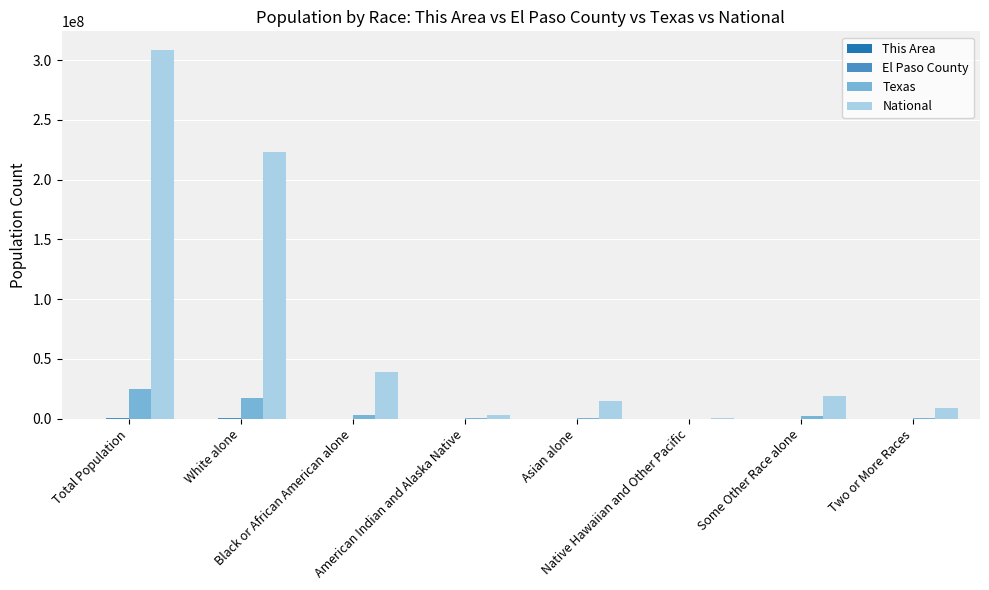

Does the chart contain stacked bars?

No